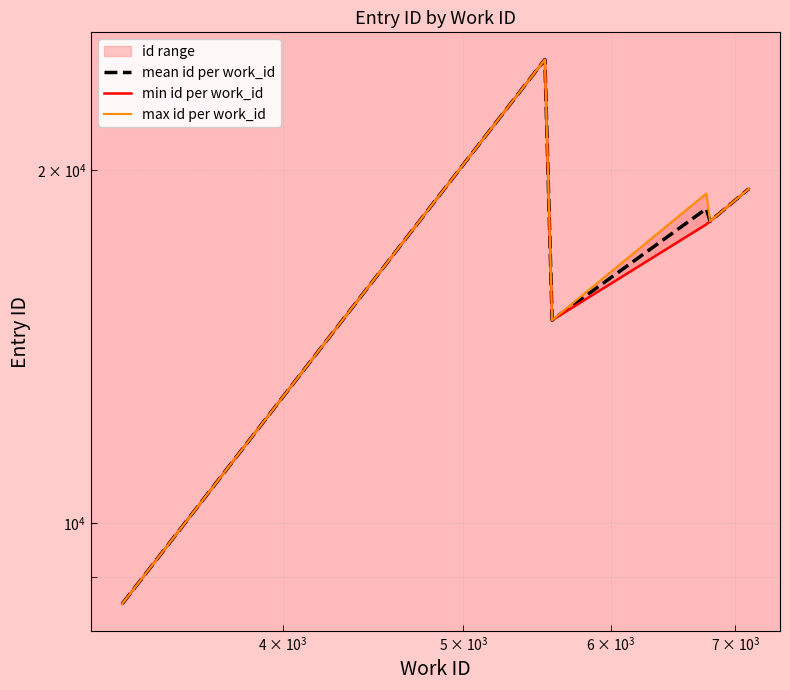

What is the value of the min id per work_id point at the 2nd from the left?

24853.0